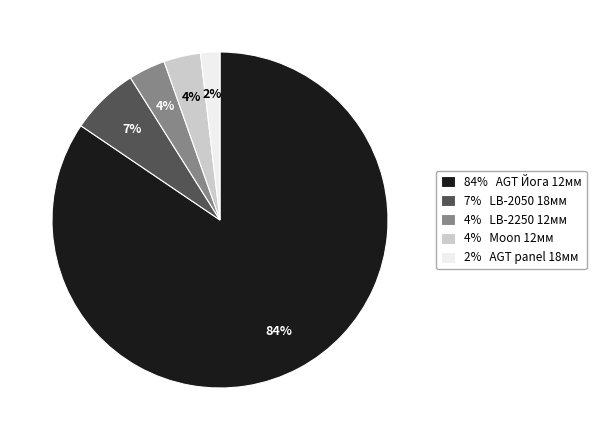

Which category has the smallest portion of the pie?

2% AGT panel 18мм